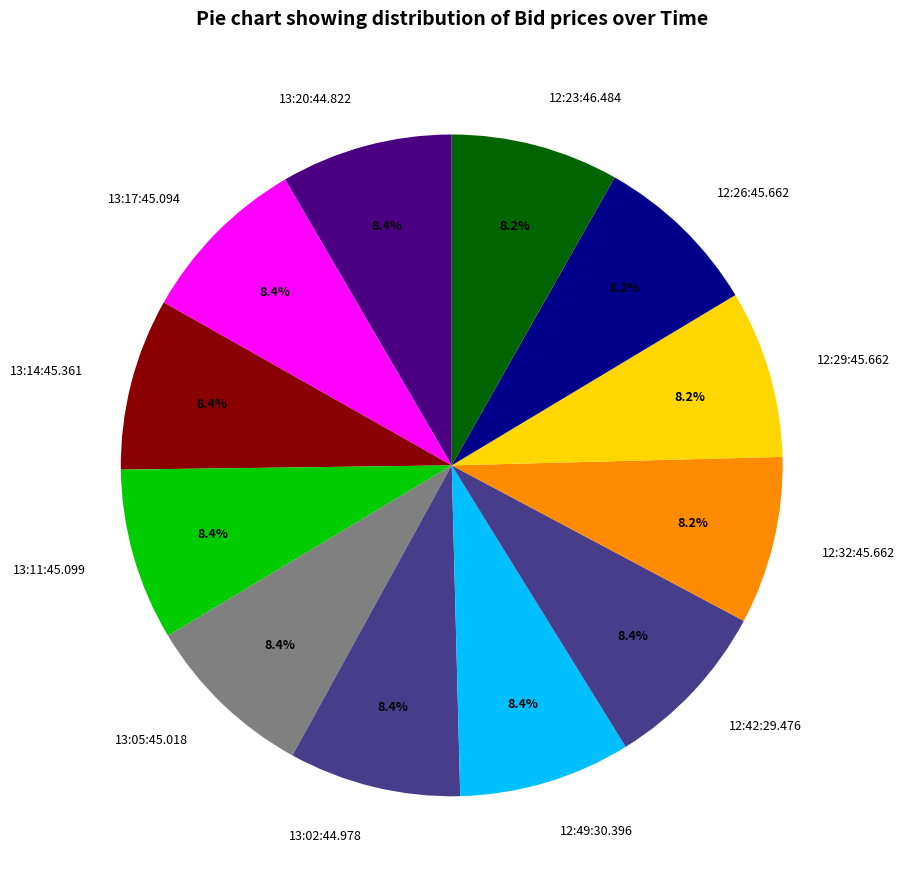

Is there any slice that represents more than half of the pie?

No